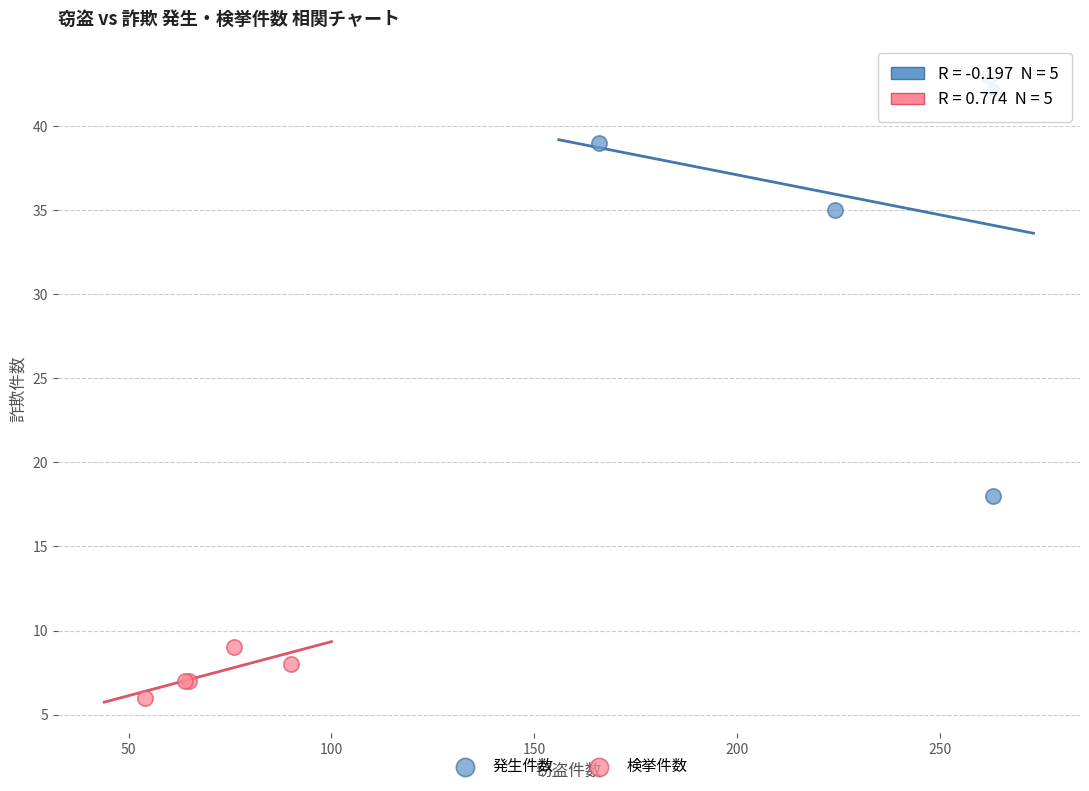

Which series contains the highest Y value?

発生件数